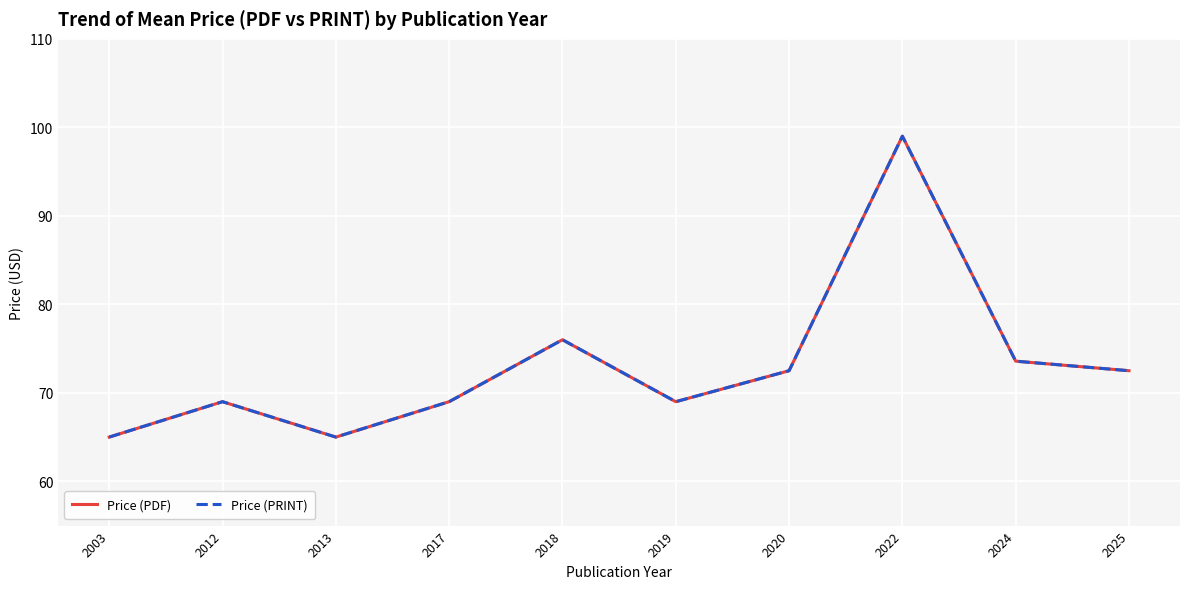

Does the chart display data point markers on the line(s)?

No